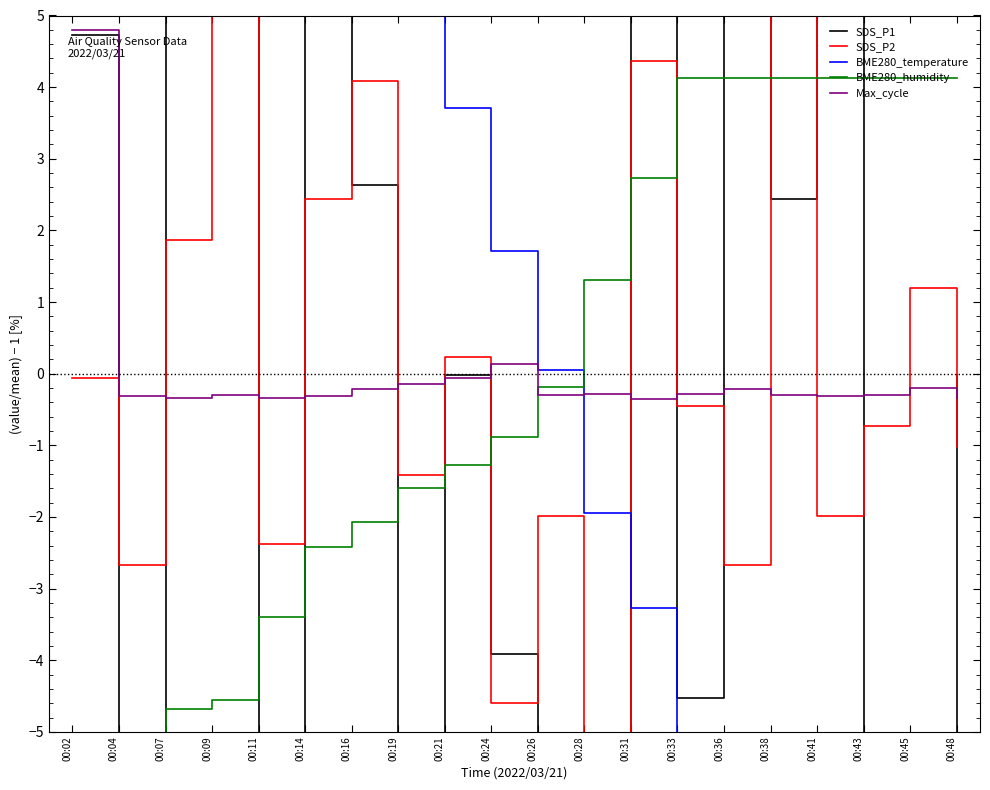

Does the chart display data point markers on the line(s)?

No